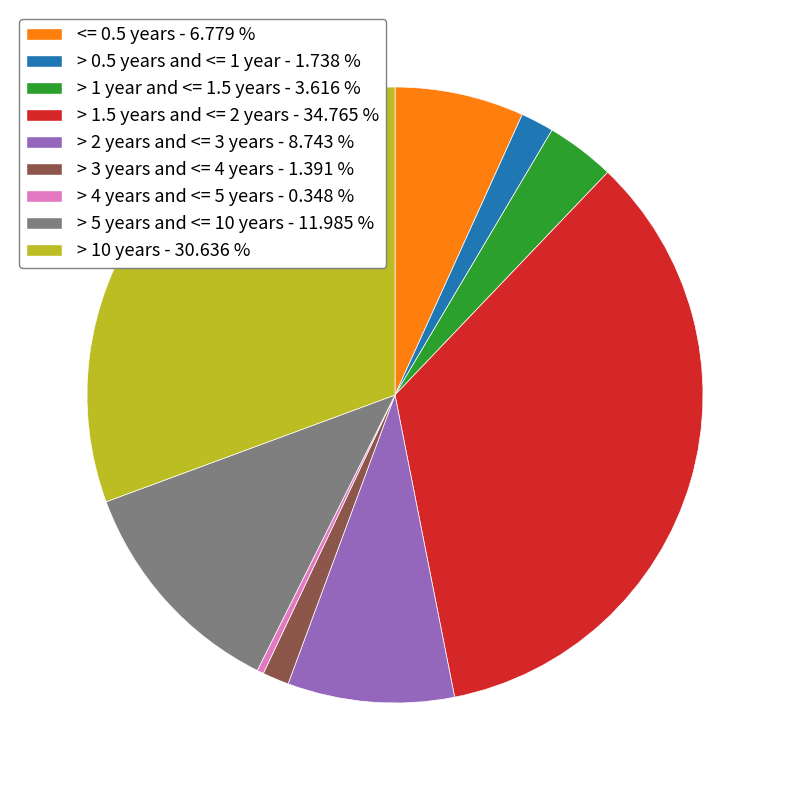

Is the sum of > 10 years and > 1 year and <= 1.5 years greater than half?

No